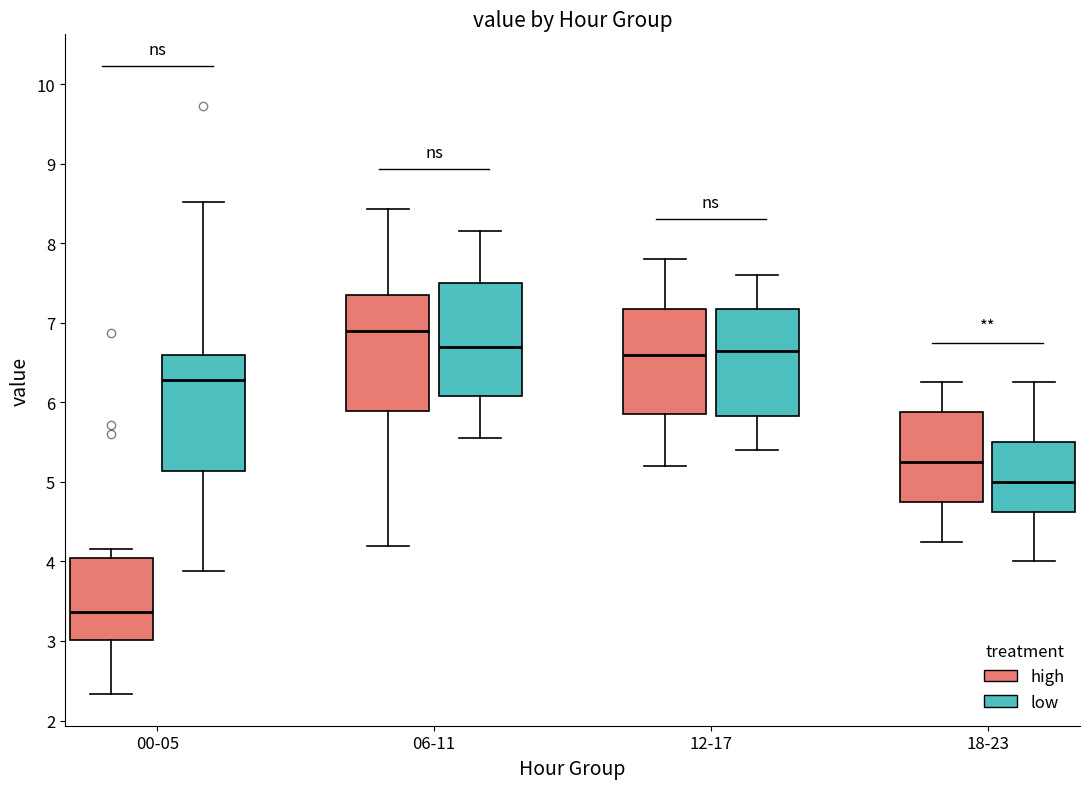

Reading left to right, read every box against the y-axis: the position of its median line, the range the box covers, and the ends of its whiskers. The values are not printed on the chart, so give them approximately, as read against the axis.

00-05 (high): median 3.4, box 3.0 to 4.0, whiskers 2.3 to 4.2
00-05 (low): median 6.3, box 5.1 to 6.6, whiskers 3.9 to 8.5
06-11 (high): median 6.9, box 5.9 to 7.3, whiskers 4.2 to 8.4
06-11 (low): median 6.7, box 6.1 to 7.5, whiskers 5.6 to 8.2
12-17 (high): median 6.6, box 5.9 to 7.2, whiskers 5.2 to 7.8
12-17 (low): median 6.7, box 5.8 to 7.2, whiskers 5.4 to 7.6
18-23 (high): median 5.3, box 4.8 to 5.9, whiskers 4.3 to 6.3
18-23 (low): median 5.0, box 4.6 to 5.5, whiskers 4.0 to 6.3